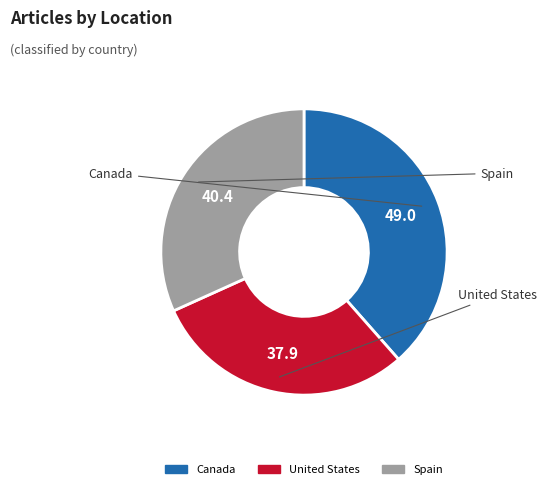

Is there any slice that represents more than half of the pie?

No